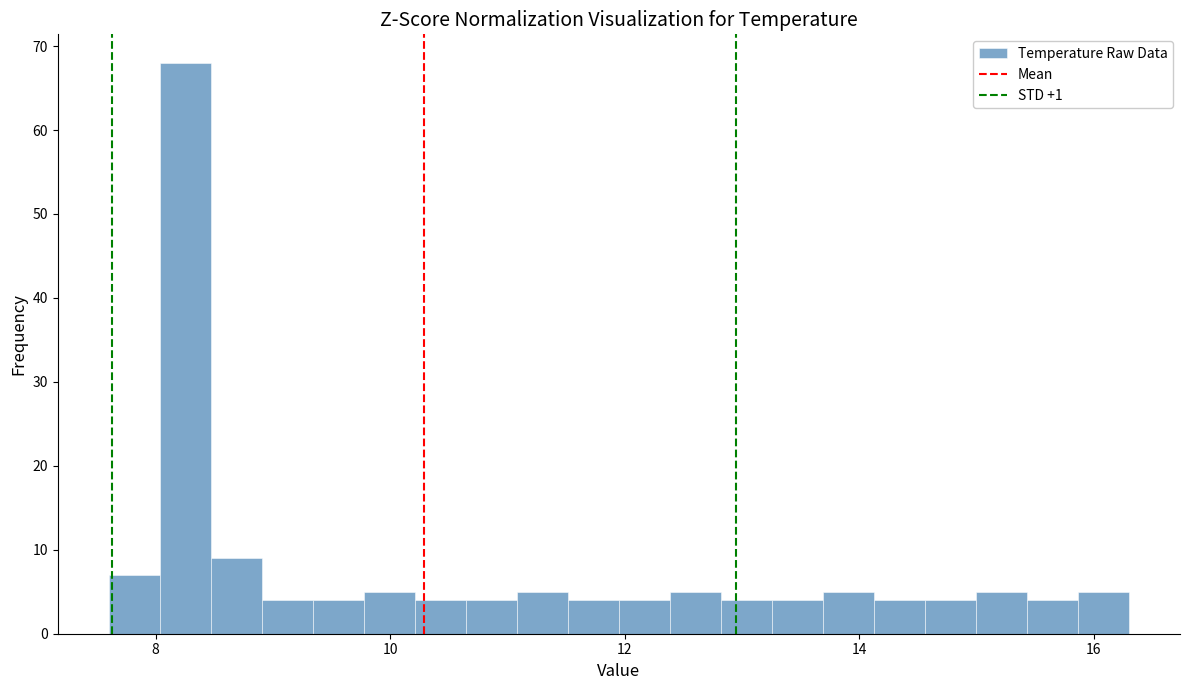

Read against the x-axis, roughly where is the centre of the tallest bar?

8.2